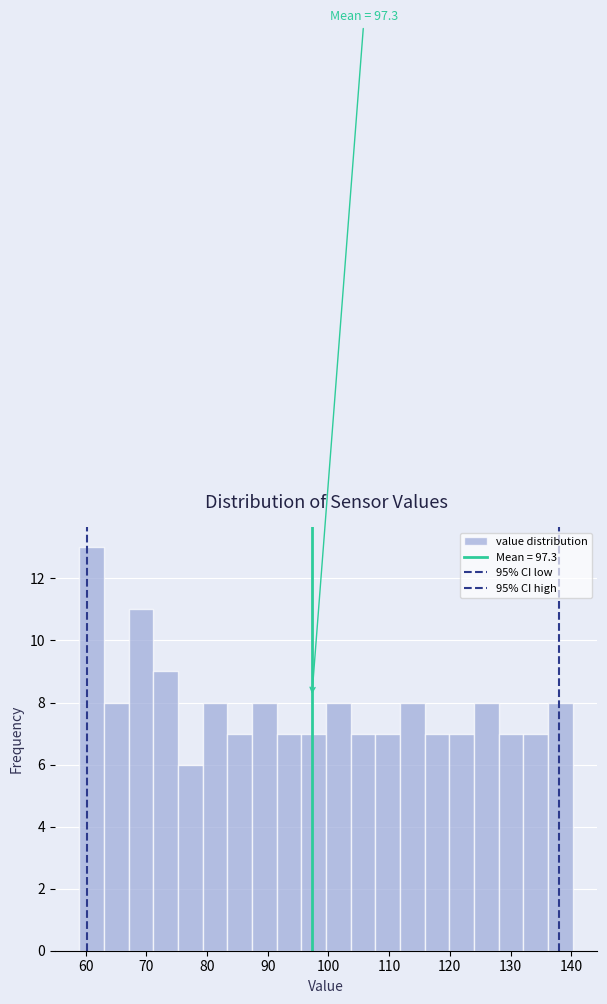

Over which range of the x-axis is the bar tallest?

59 to 63